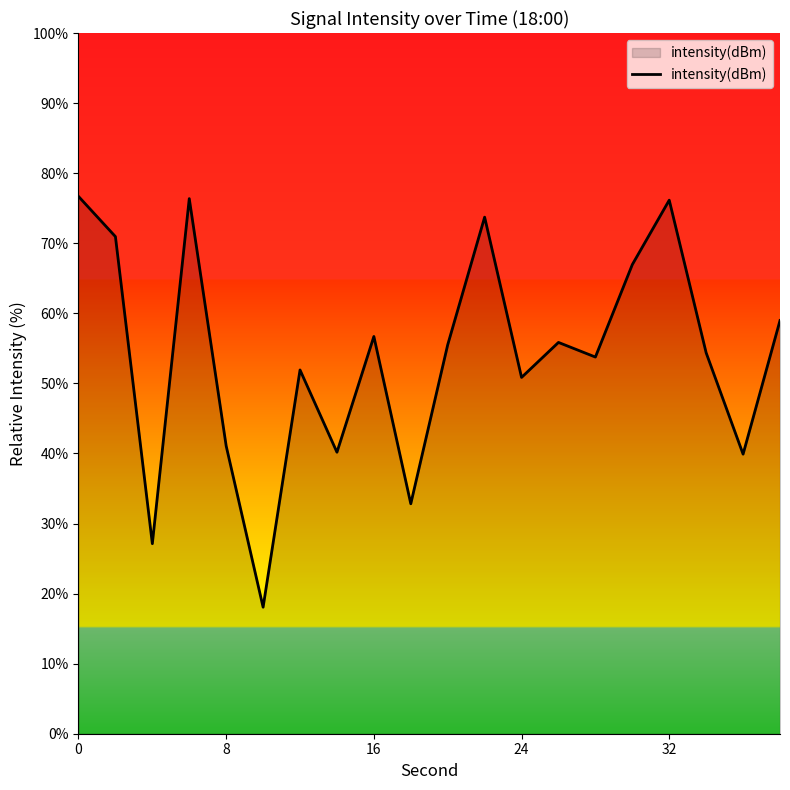

How many lines are shown in the chart?

1